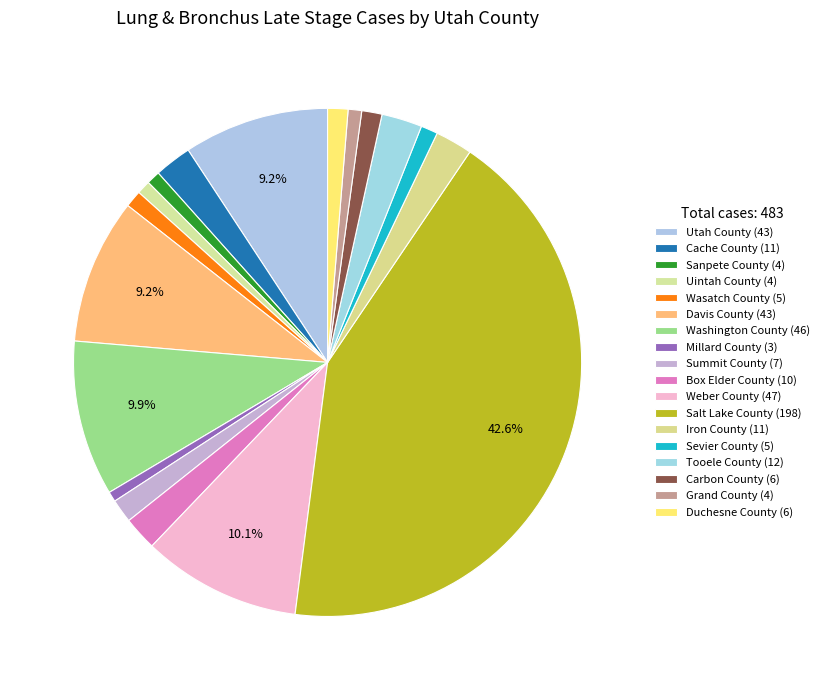

How many slices are in this pie chart?

18